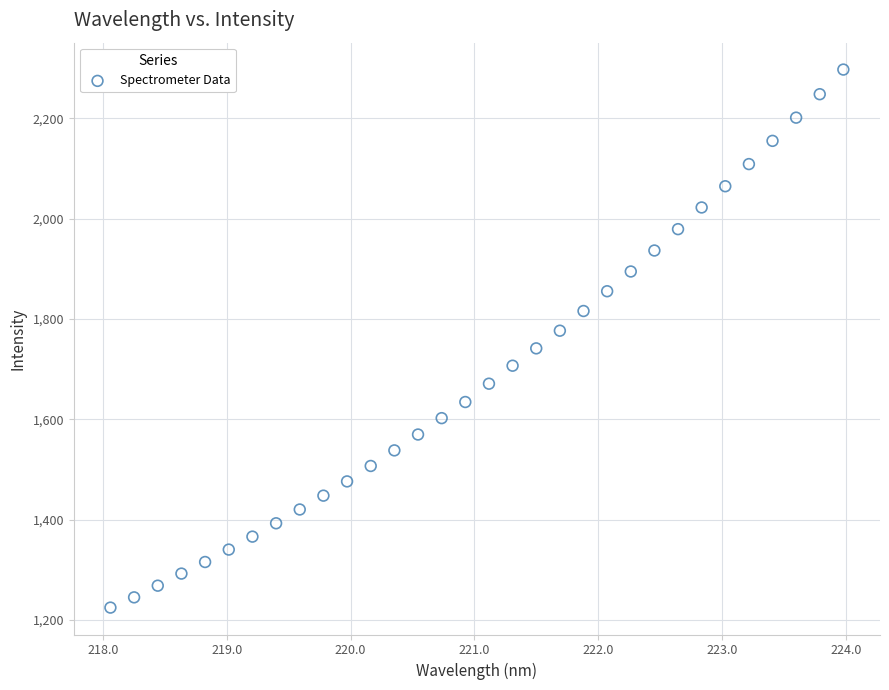

What is the range of X values (max minus min)?

5.9